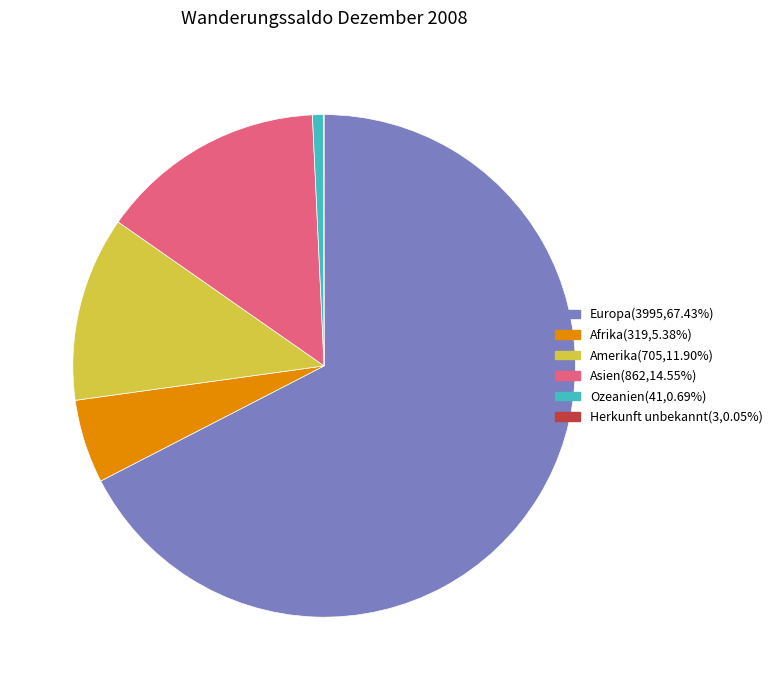

Is the sum of Afrika and Amerika greater than half?

No